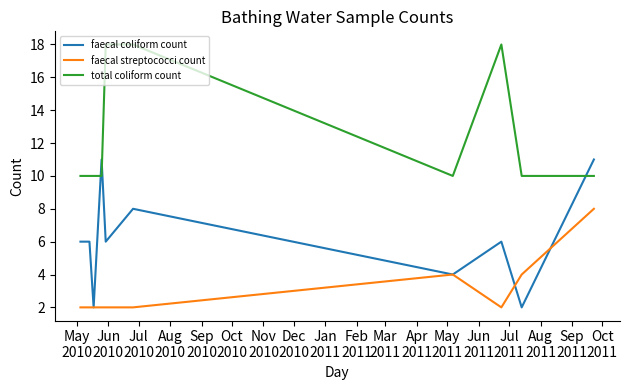

What is the maximum value shown in the chart?

18